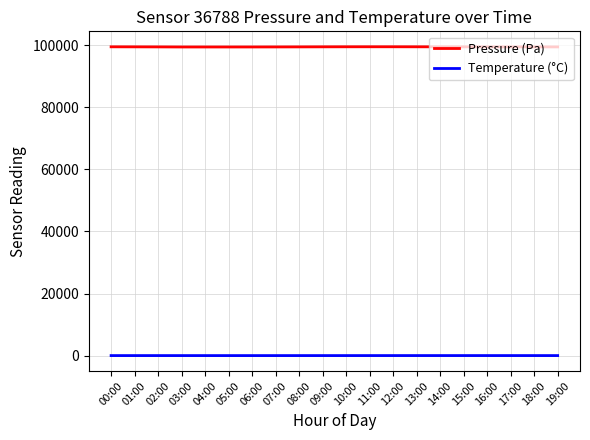

What is the sum of the Pressure (Pa) values at 12:00 and 09:00?

198938.0